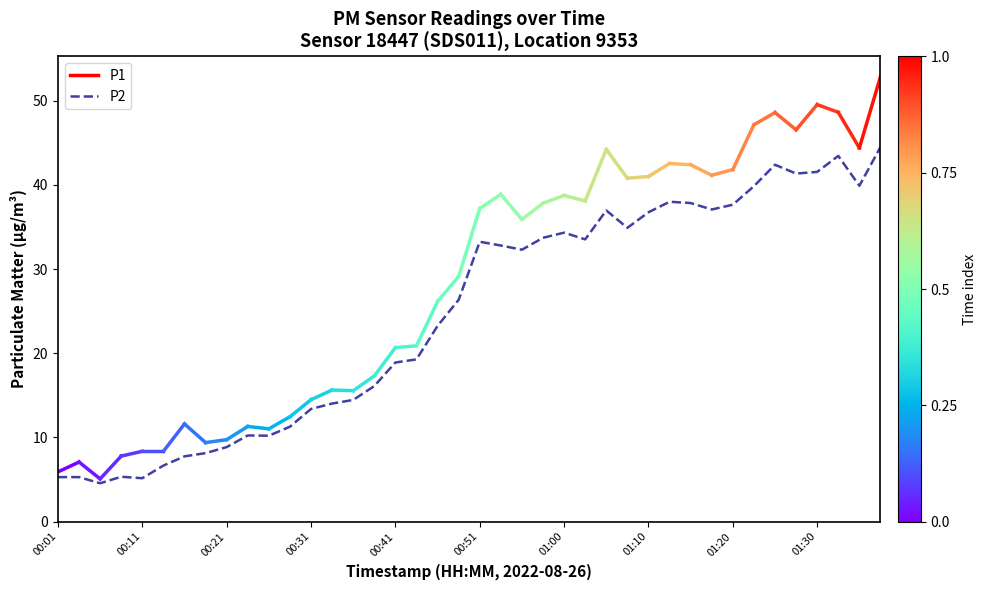

What is the maximum value shown in the chart?

44.5